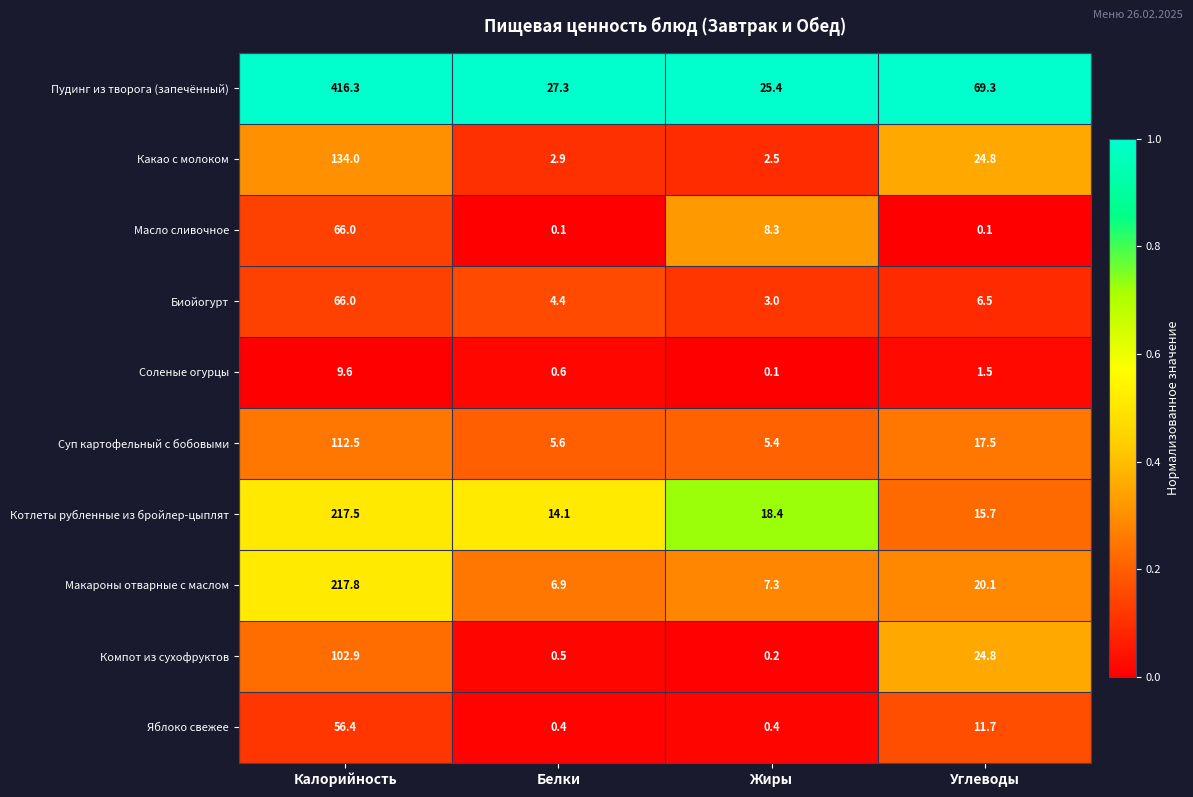

What is the difference between the second highest and minimum values in the Суп картофельный с бобовыми series?

12.1